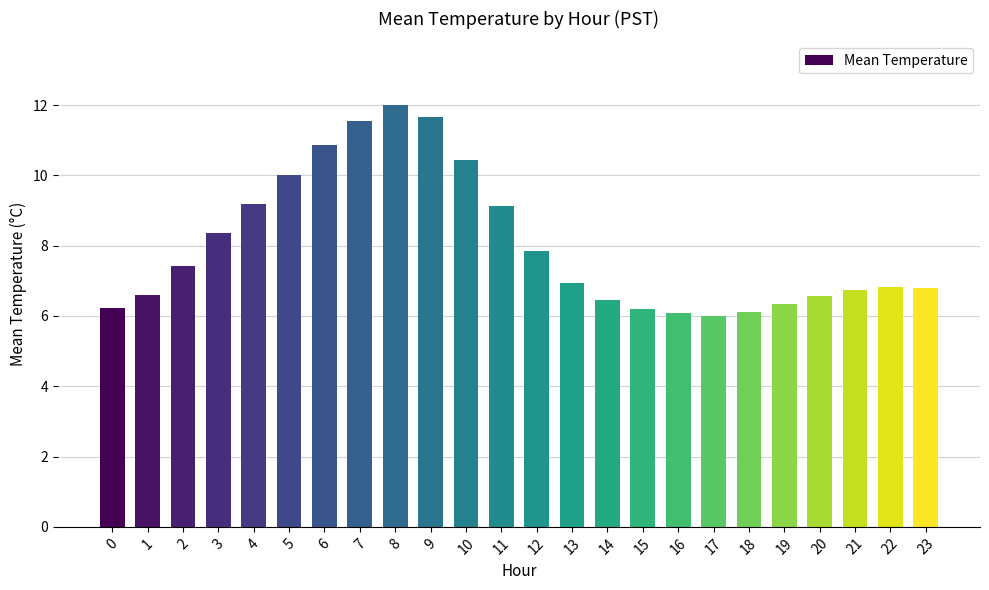

What is the sum of all values?

192.4